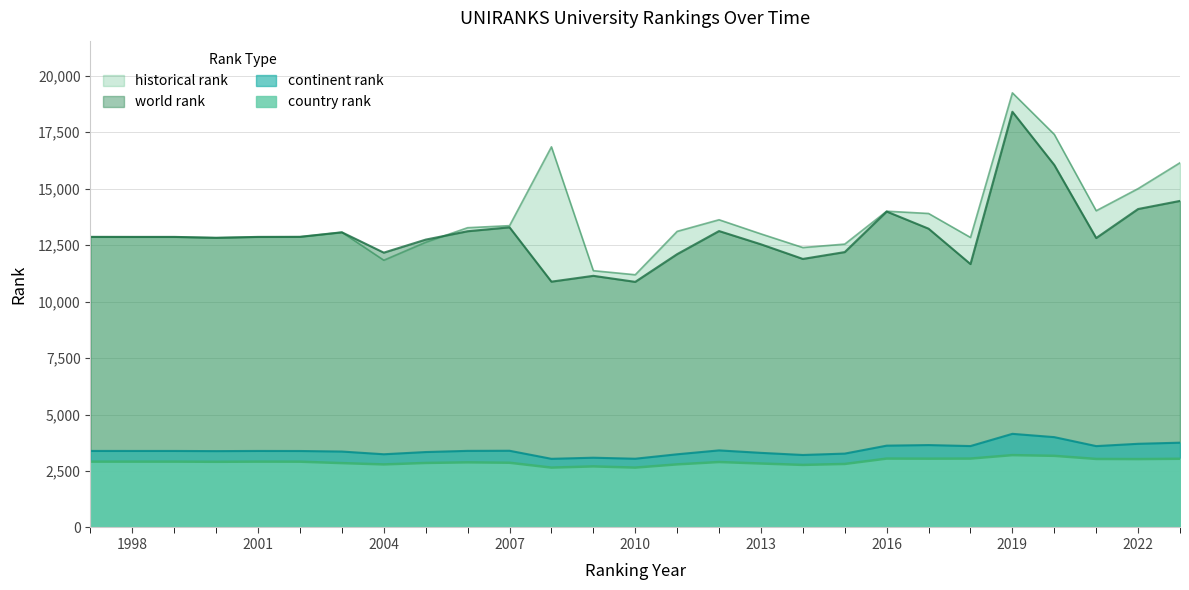

Which series changed the most between 1999 and 2007?

historical rank